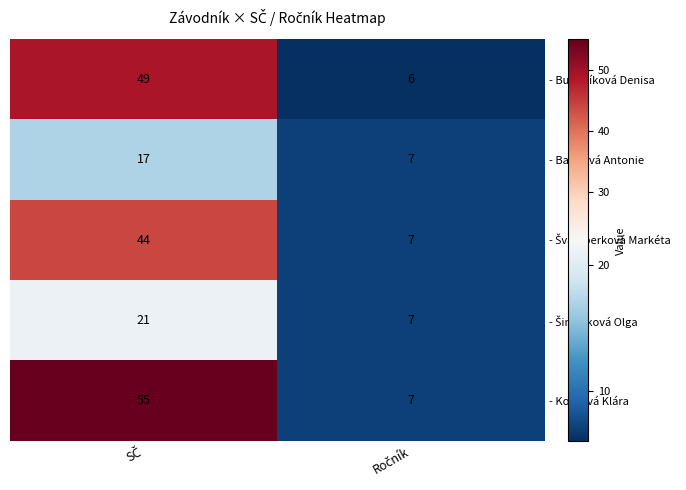

Which series has the largest total across all categories?

- Kordová Klára